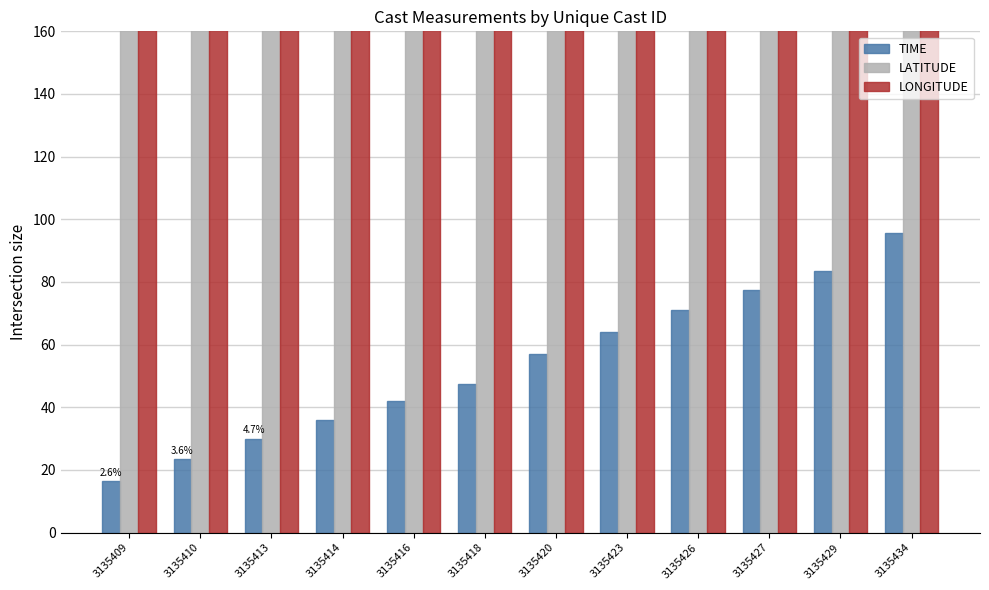

At which category does the chart reach its peak across all series?

3135409